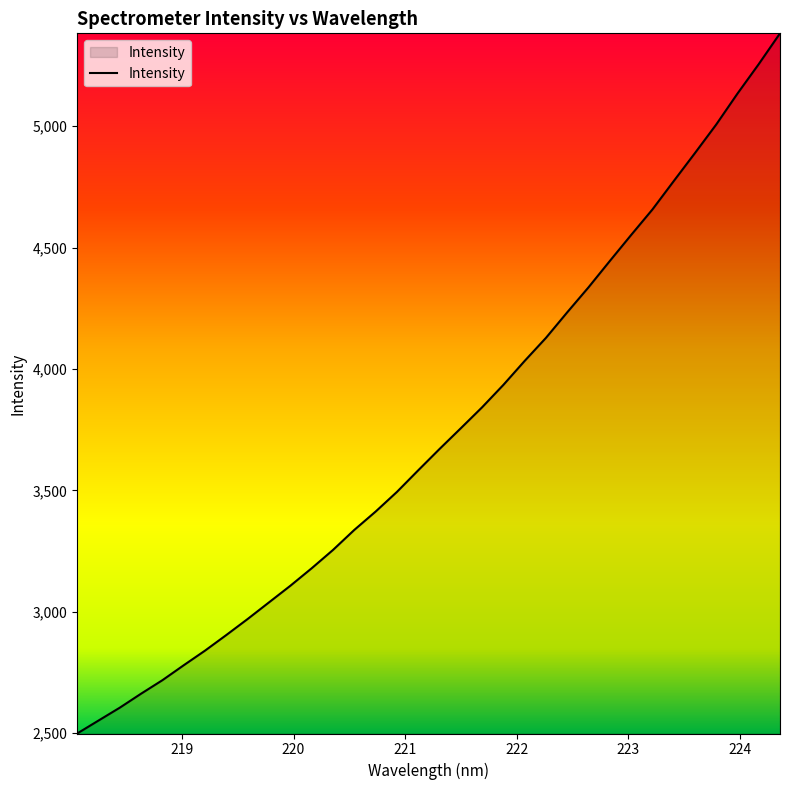

What is the maximum value shown in the chart?

5383.1